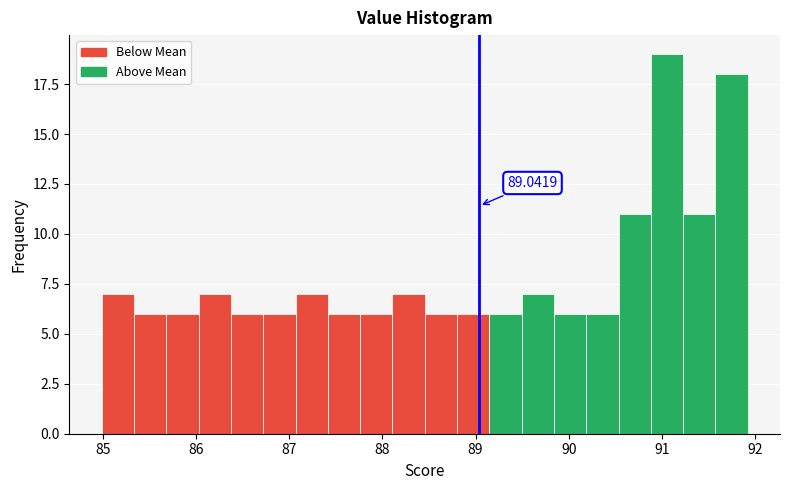

Around what value on the x-axis is the tallest bar? Give the approximate position of its centre, as read against the axis.

91.1